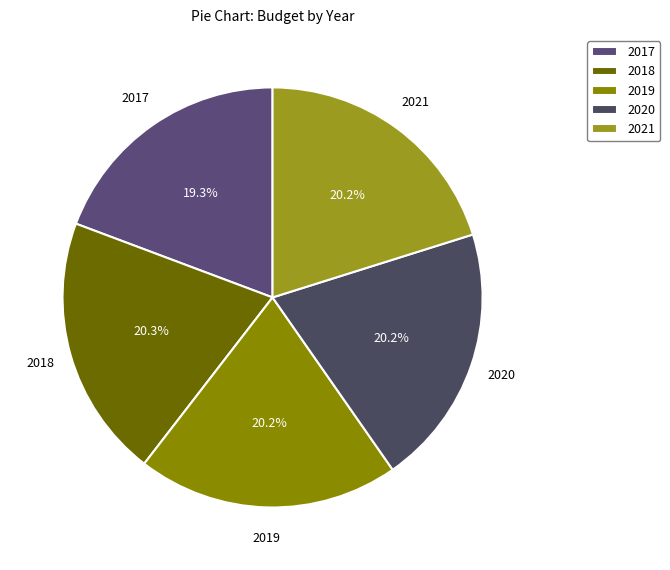

Does any single category account for the majority?

No